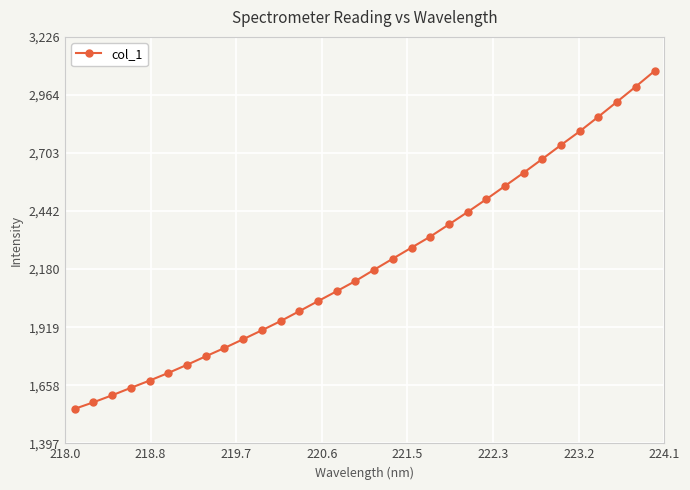

What is the minimum value shown in the chart?

1552.3